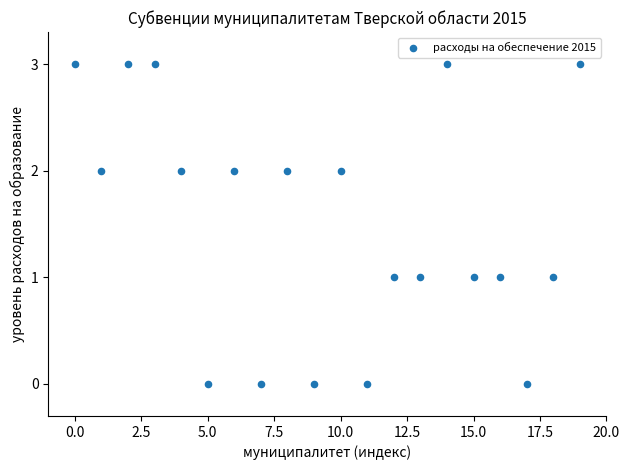

What is the range of Y values (max minus min)?

3